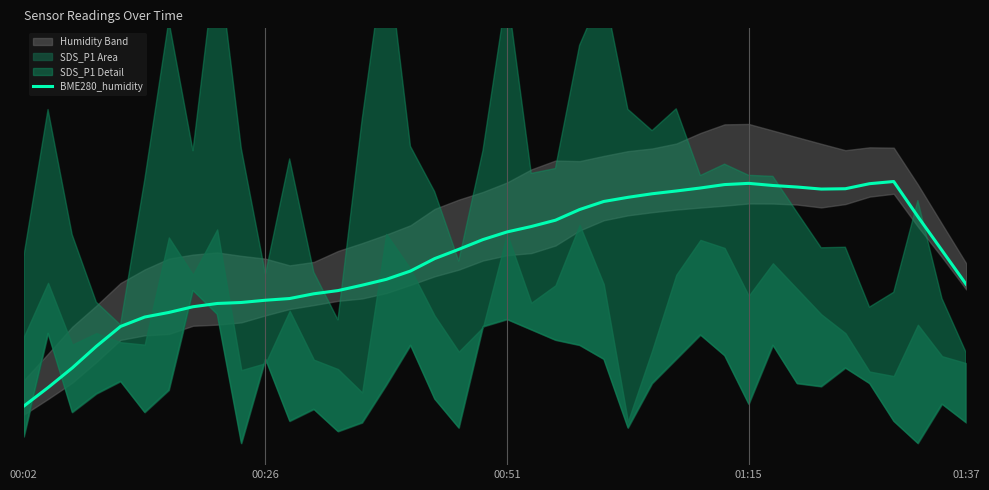

What position from the right is 34?

6